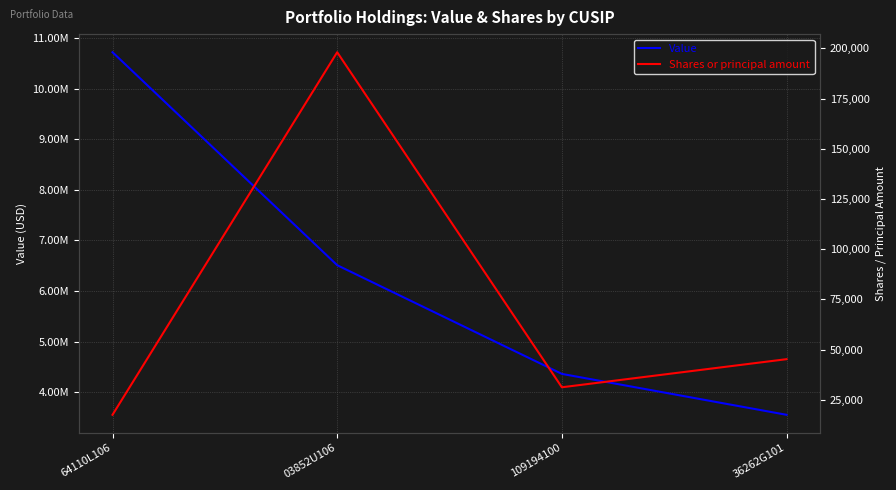

True or false: Value has more than 0 points higher than both neighbors.

False